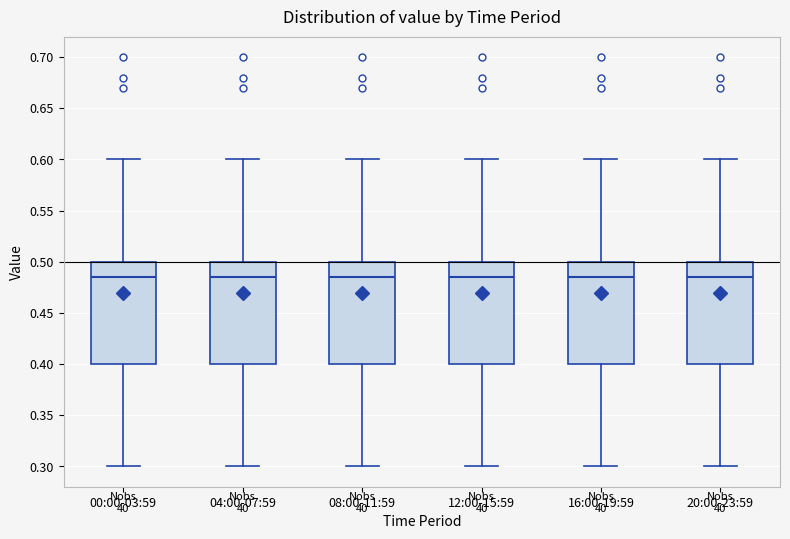

Reading left to right, read every box against the y-axis: the position of its median line, the range the box covers, and the ends of its whiskers. The values are not printed on the chart, so give them approximately, as read against the axis.

00:00-03:59: median 0.485, box 0.400 to 0.500, whiskers 0.300 to 0.600
04:00-07:59: median 0.485, box 0.400 to 0.500, whiskers 0.300 to 0.600
08:00-11:59: median 0.485, box 0.400 to 0.500, whiskers 0.300 to 0.600
12:00-15:59: median 0.485, box 0.400 to 0.500, whiskers 0.300 to 0.600
16:00-19:59: median 0.485, box 0.400 to 0.500, whiskers 0.300 to 0.600
20:00-23:59: median 0.485, box 0.400 to 0.500, whiskers 0.300 to 0.600